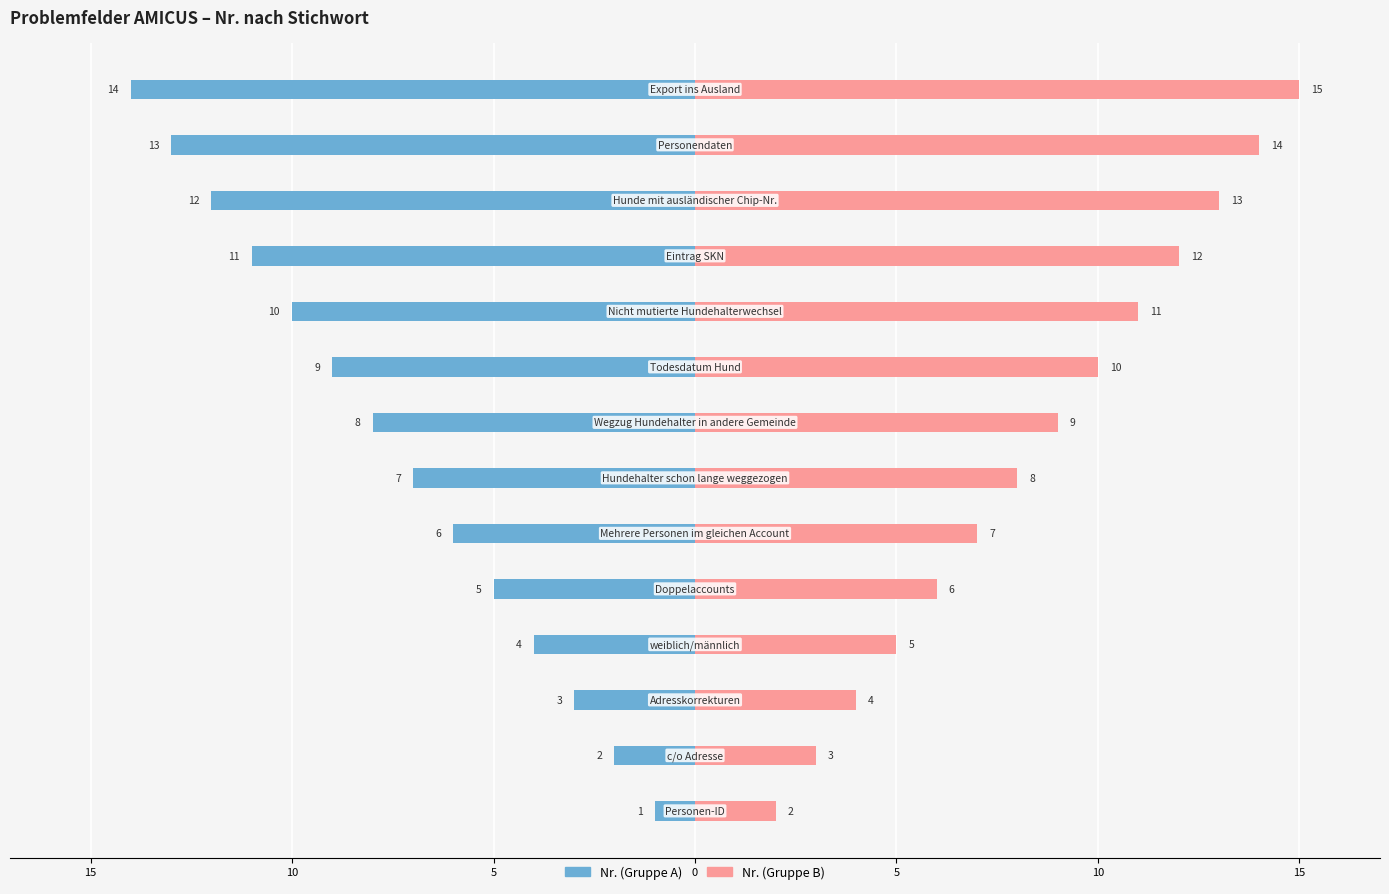

How many bars are there in total?

28